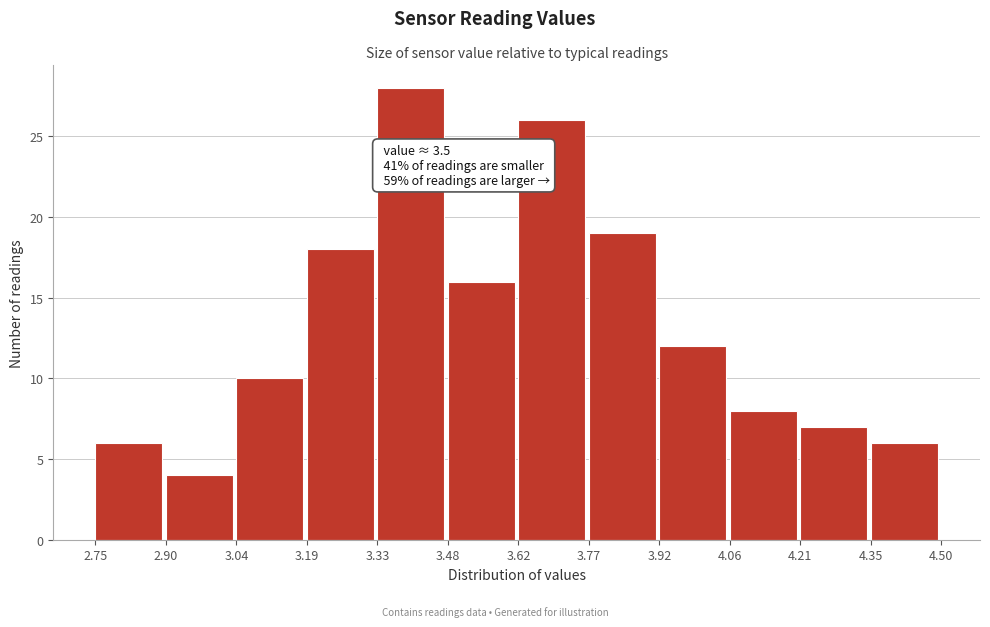

Which range on the x-axis has the tallest bar?

3.33 to 3.48